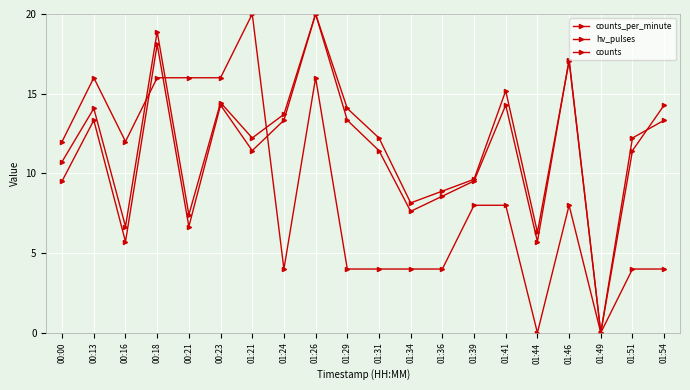

How many positive values does the counts_per_minute series have?

19